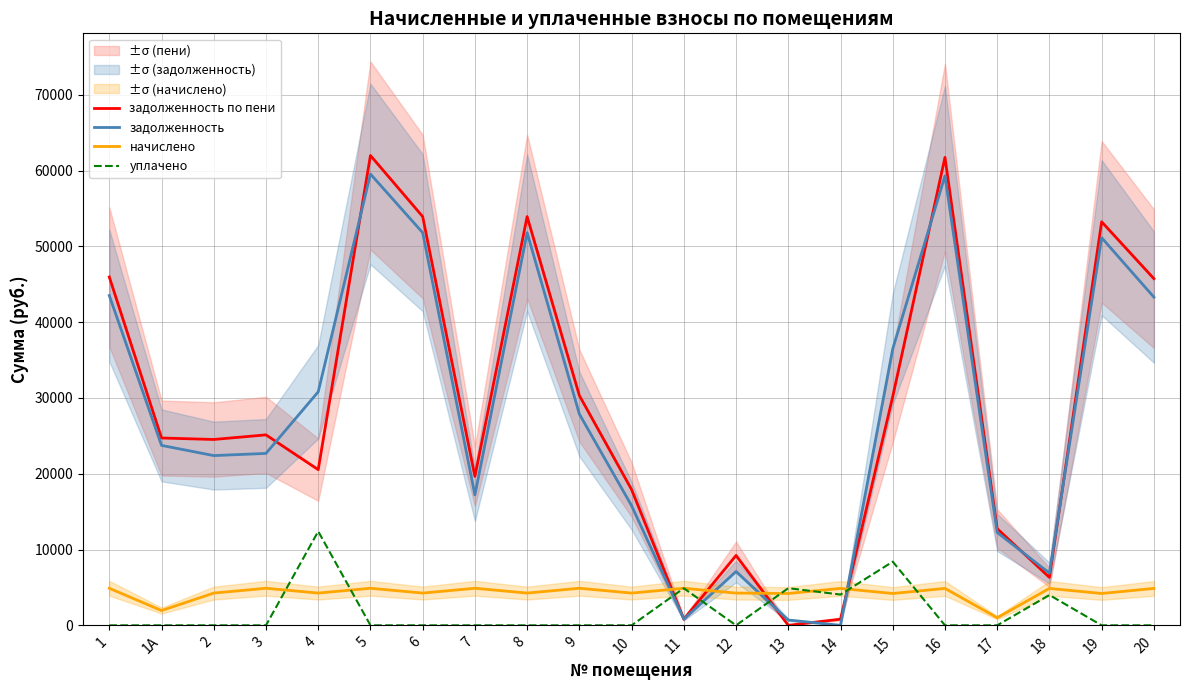

Is this an area chart (filled region under the line)?

No